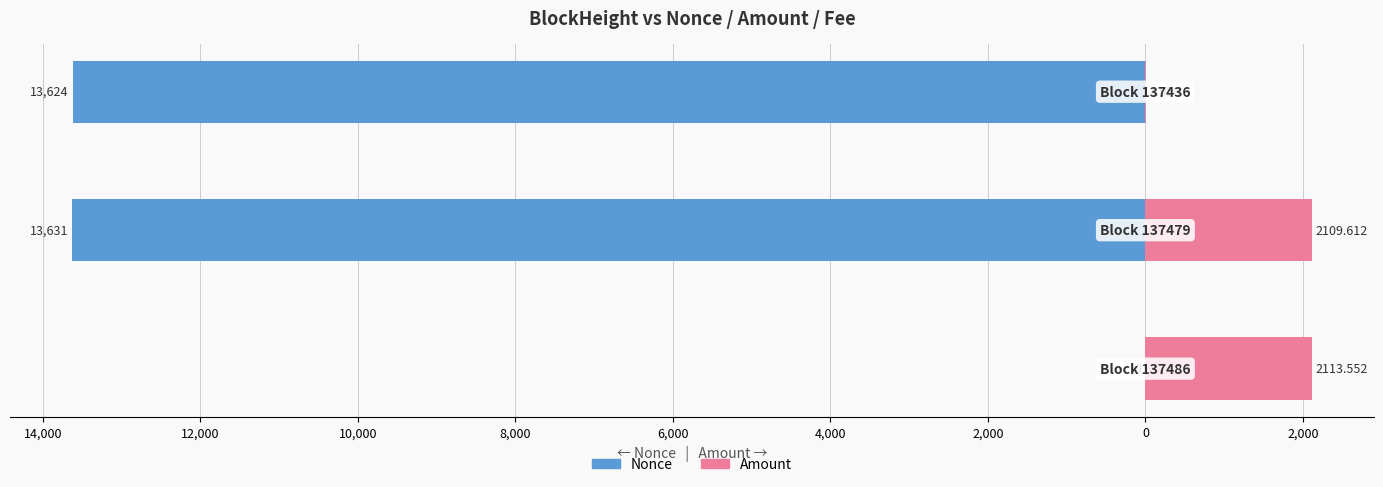

How many data points in Nonce are less than -13624?

1